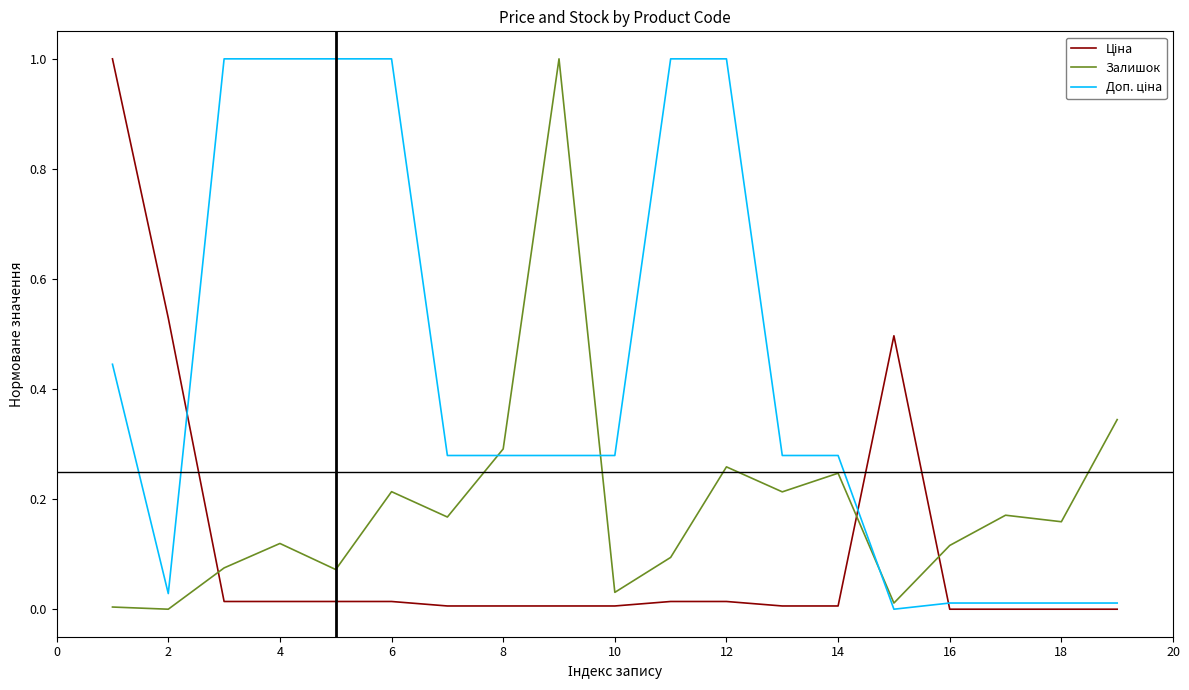

What is the difference between the maximum and minimum values in the Залишок series?

1.0